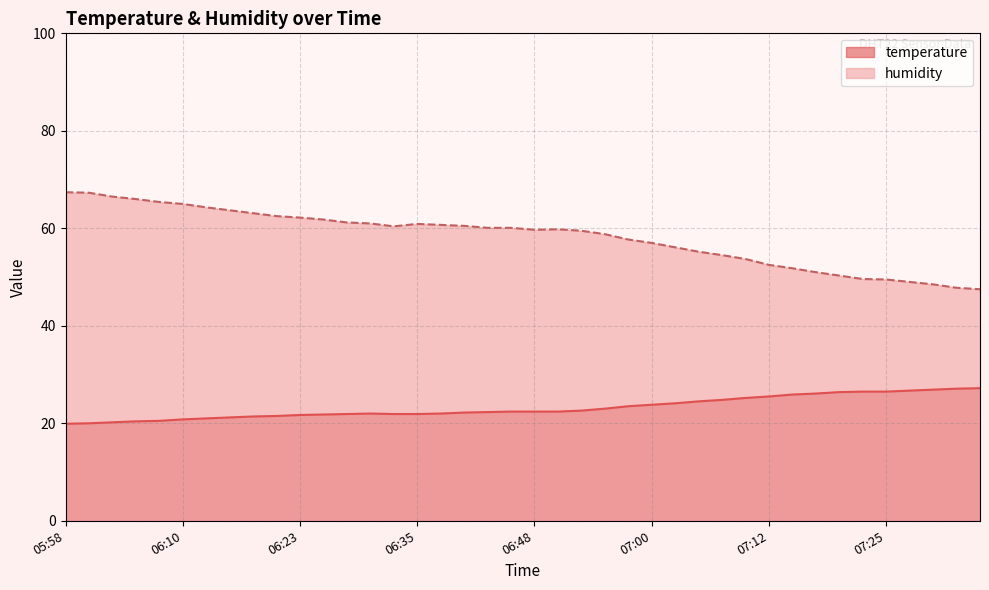

Reading left to right, extract all data points from this chart.

temperature: 19.9	20.0	20.2	20.4	20.5	20.8	21.0	21.2	21.4	21.5	21.7	21.8	21.9	22.0	21.9	21.9	22.0	22.2	22.3	22.4	22.4	22.4	22.6	23.0	23.5	23.8	24.1	24.5	24.8	25.2	25.5	25.9	26.1	26.4	26.5	26.5	26.7	26.9	27.1	27.2
humidity: 67.4	67.3	66.5	66.0	65.4	65.0	64.3	63.7	63.1	62.5	62.2	61.8	61.2	61.0	60.4	60.9	60.7	60.5	60.1	60.1	59.7	59.8	59.5	58.8	57.7	57.0	56.1	55.2	54.5	53.7	52.5	51.8	51.0	50.3	49.6	49.5	49.0	48.5	47.8	47.5